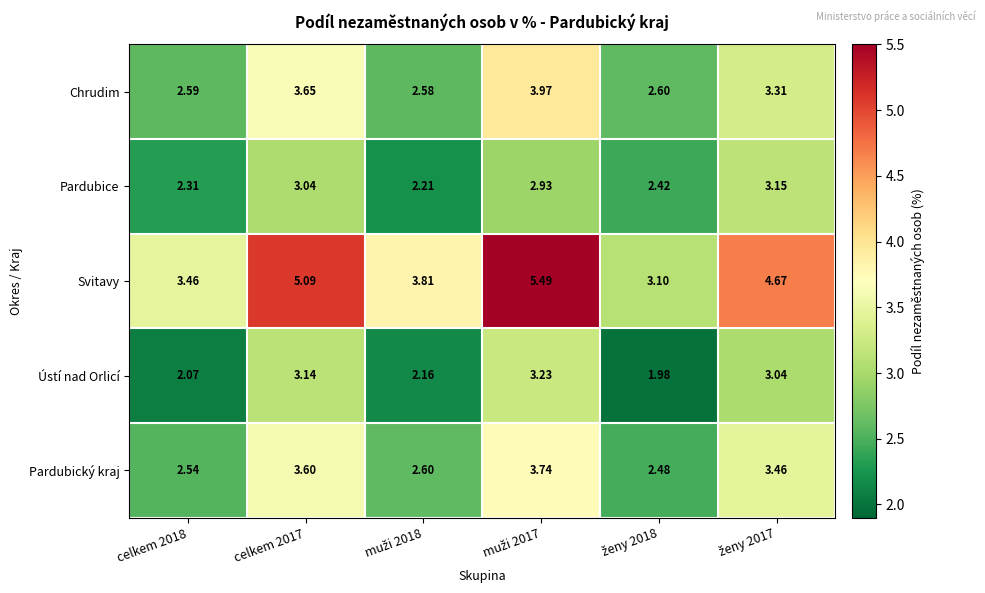

Which series has the largest total across all categories?

Svitavy